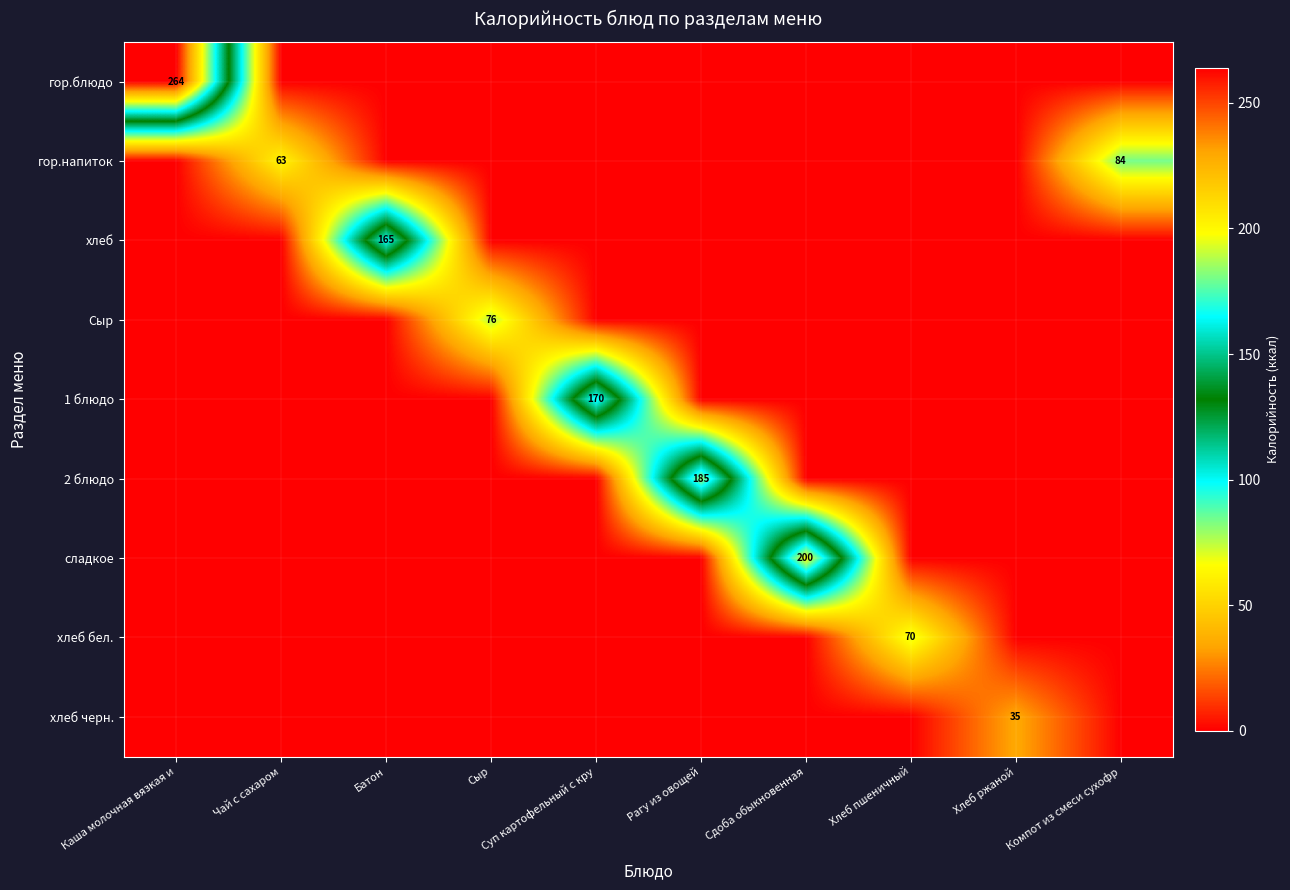

Is it true that гор.напиток equals 130 at Компот из смеси сухофр?

False